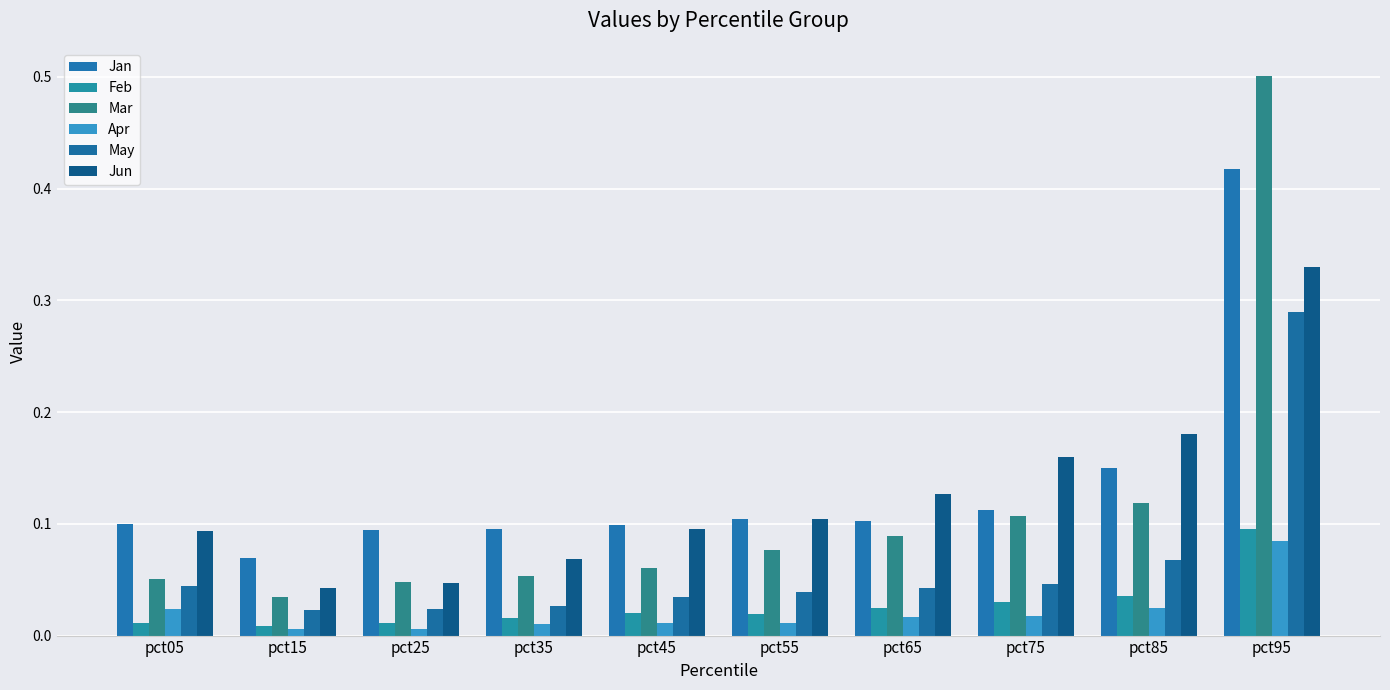

Reading left to right, extract all data points from this chart.

Jan: pct05=0.1	pct15=0.1	pct25=0.1	pct35=0.1	pct45=0.1	pct55=0.1	pct65=0.1	pct75=0.1	pct85=0.1	pct95=0.4
Feb: pct05=0.0	pct15=0.0	pct25=0.0	pct35=0.0	pct45=0.0	pct55=0.0	pct65=0.0	pct75=0.0	pct85=0.0	pct95=0.1
Mar: pct05=0.1	pct15=0.0	pct25=0.0	pct35=0.1	pct45=0.1	pct55=0.1	pct65=0.1	pct75=0.1	pct85=0.1	pct95=0.5
Apr: pct05=0.0	pct15=0.0	pct25=0.0	pct35=0.0	pct45=0.0	pct55=0.0	pct65=0.0	pct75=0.0	pct85=0.0	pct95=0.1
May: pct05=0.0	pct15=0.0	pct25=0.0	pct35=0.0	pct45=0.0	pct55=0.0	pct65=0.0	pct75=0.0	pct85=0.1	pct95=0.3
Jun: pct05=0.1	pct15=0.0	pct25=0.0	pct35=0.1	pct45=0.1	pct55=0.1	pct65=0.1	pct75=0.2	pct85=0.2	pct95=0.3